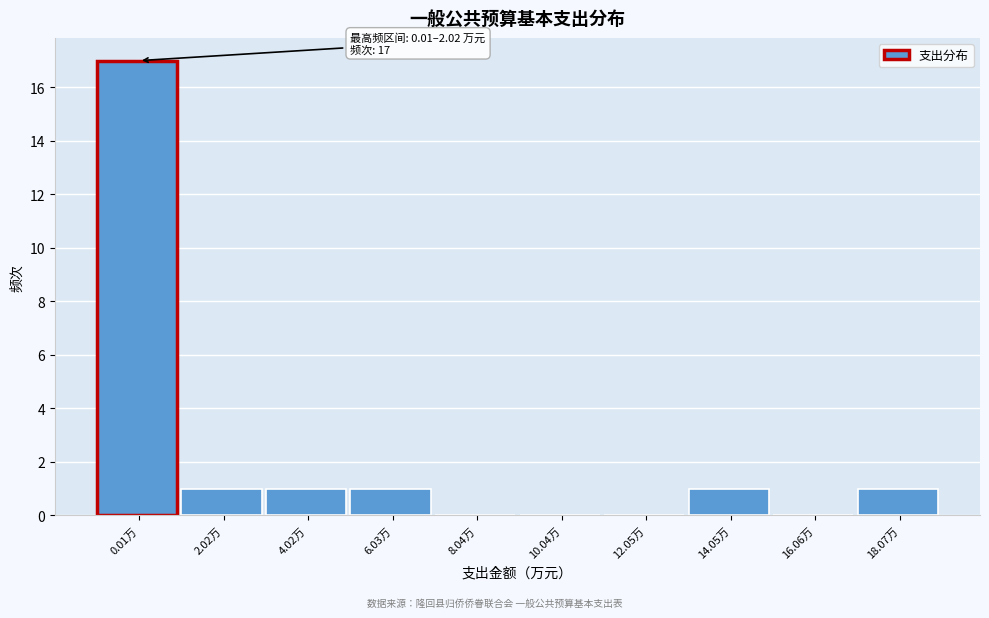

Reading left to right, extract all data points from this chart.

0.01万=17	2.02万=1	4.02万=1	6.03万=1	8.04万=0	10.04万=0	12.05万=0	14.05万=1	16.06万=0	18.07万=1